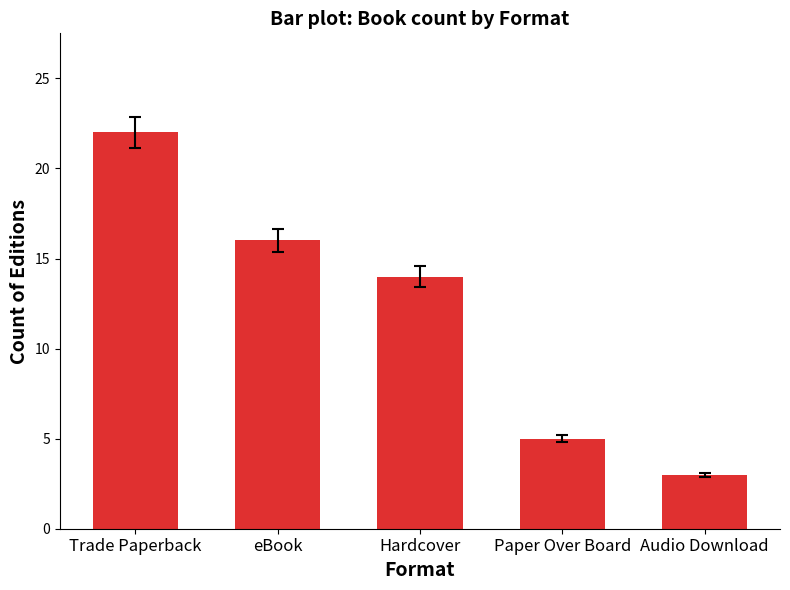

Is it true that the value at Trade Paperback is 29?

False